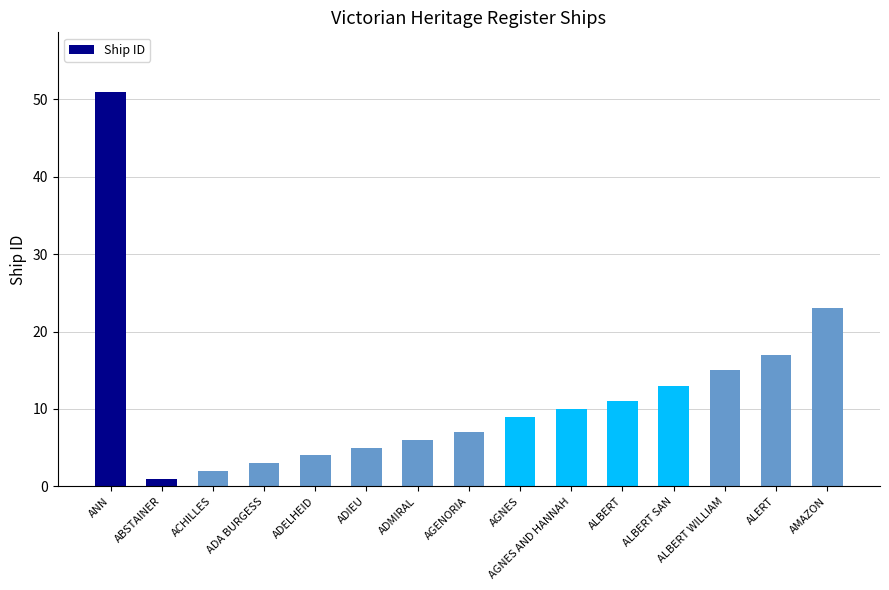

Reading left to right, extract all data points from this chart.

51	1	2	3	4	5	6	7	9	10	11	13	15	17	23